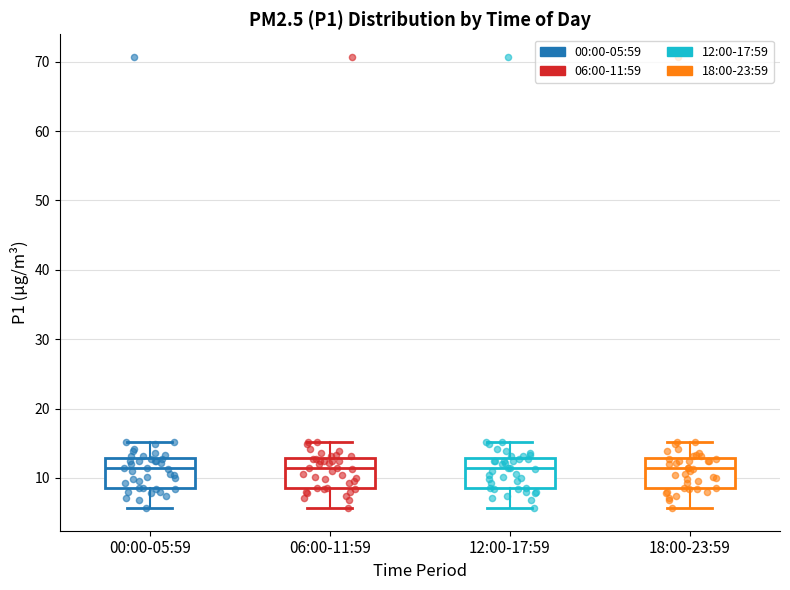

Where does the median line of the box for 18:00-23:59 sit on the y-axis? The values are not printed on the chart, so give them approximately, as read against the axis.

11